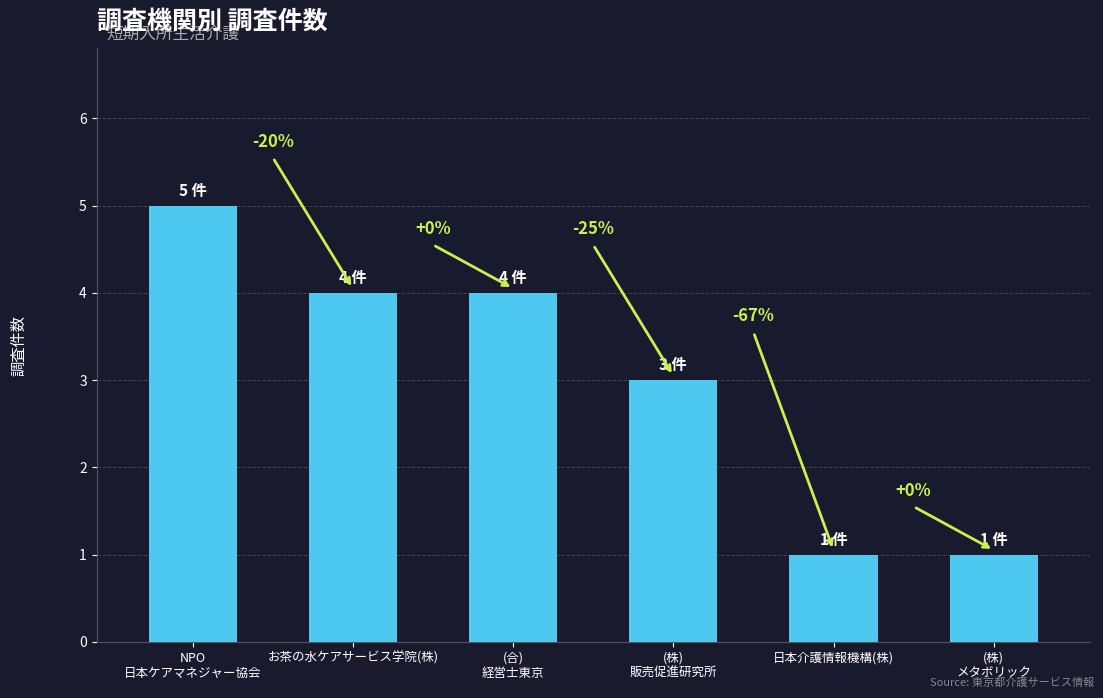

Reading left to right, extract all data points from this chart.

NPO
日本ケアマネジャー協会=5	お茶の水ケアサービス学院(株)
=4	(合)
経営士東京=4	(株)
販売促進研究所=3	日本介護情報機構(株)
=1	(株)
メタボリック=1